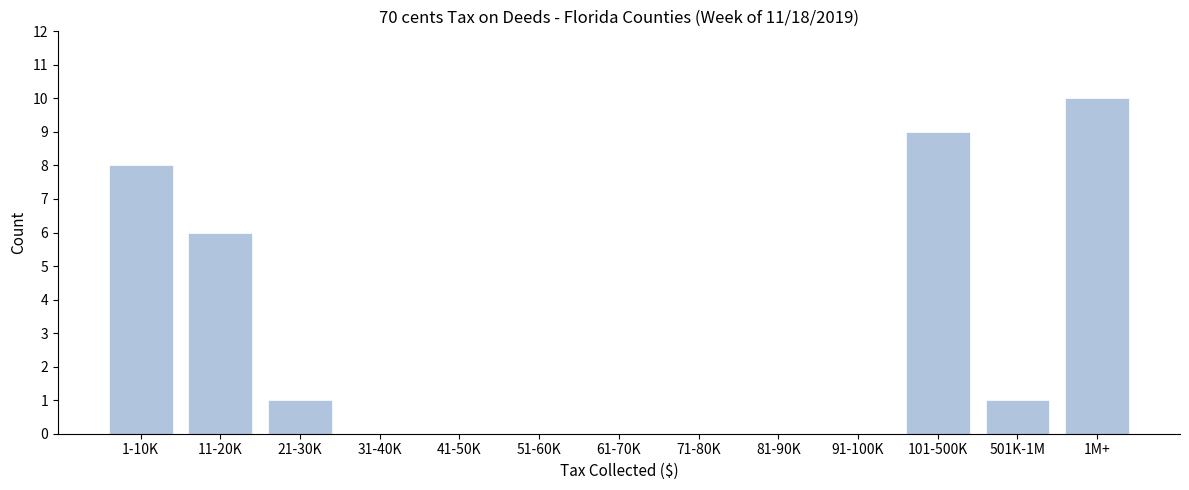

Reading left to right, extract all data points from this chart.

1-10K=8	11-20K=6	21-30K=1	31-40K=0	41-50K=0	51-60K=0	61-70K=0	71-80K=0	81-90K=0	91-100K=0	101-500K=9	501K-1M=1	1M+=10